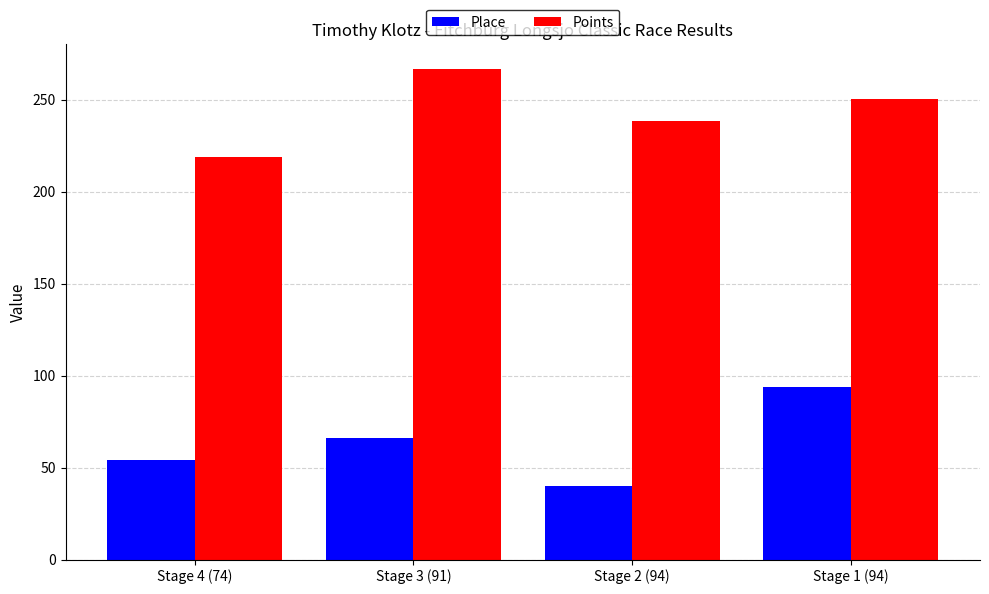

At which category is the sum across all series the highest?

Stage 1 (94)